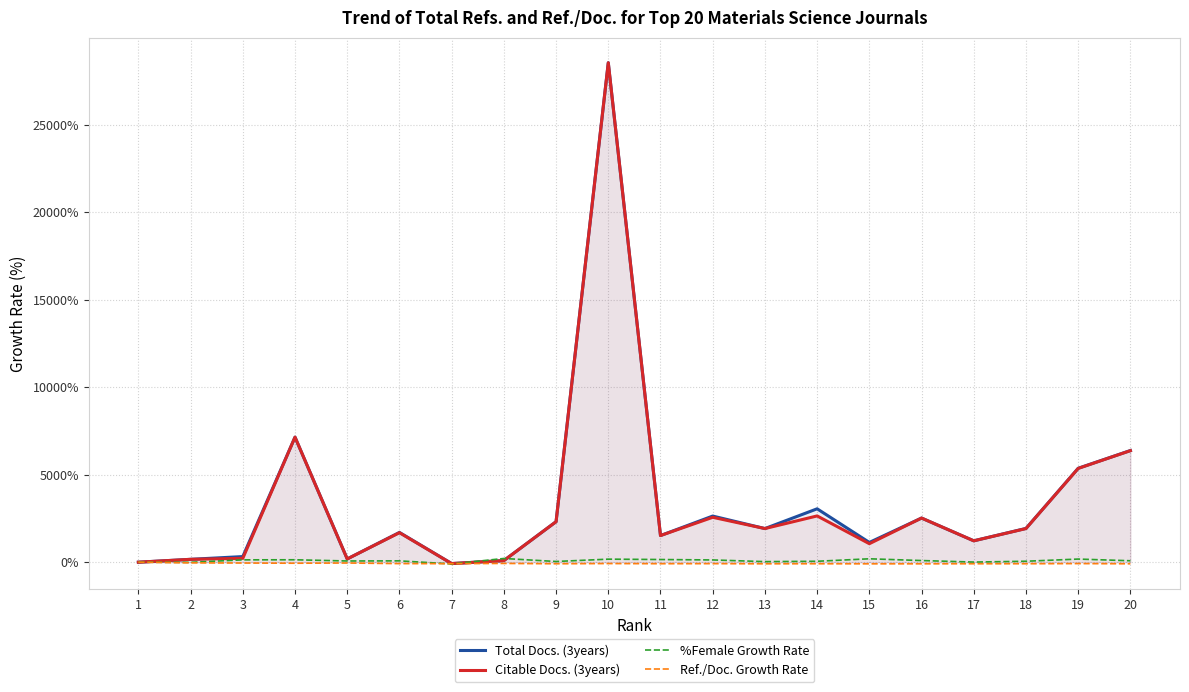

How many negative values does the Total Docs. (3years) series have?

1